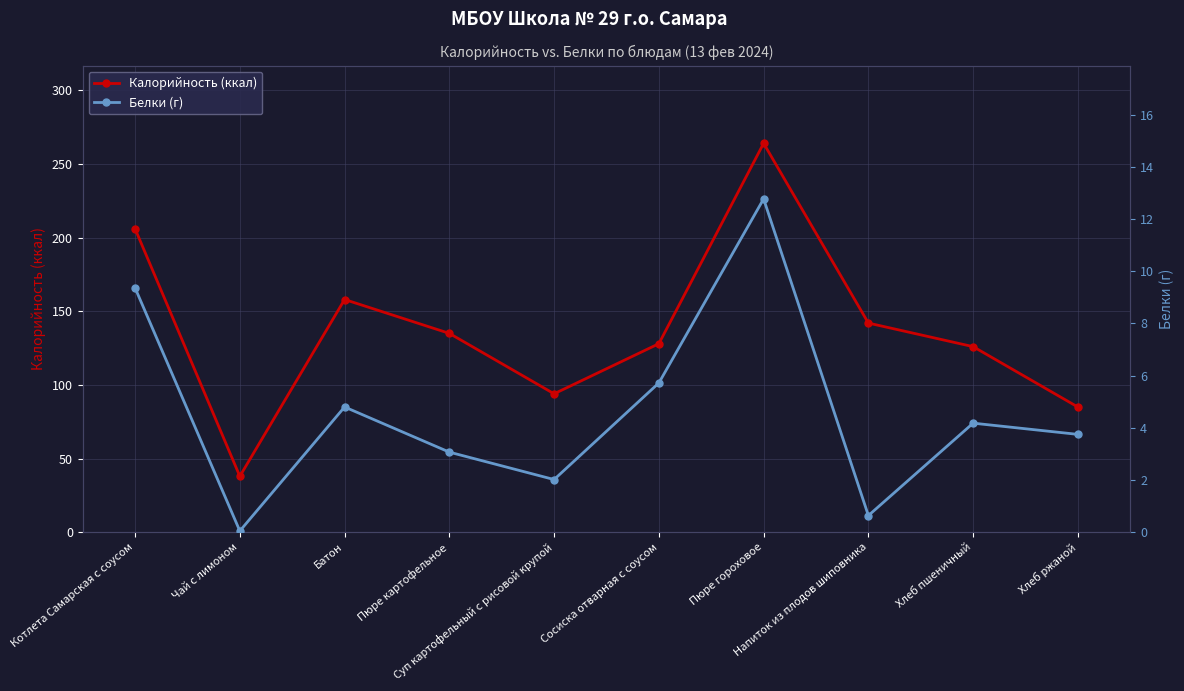

What is the smallest value displayed?

0.1